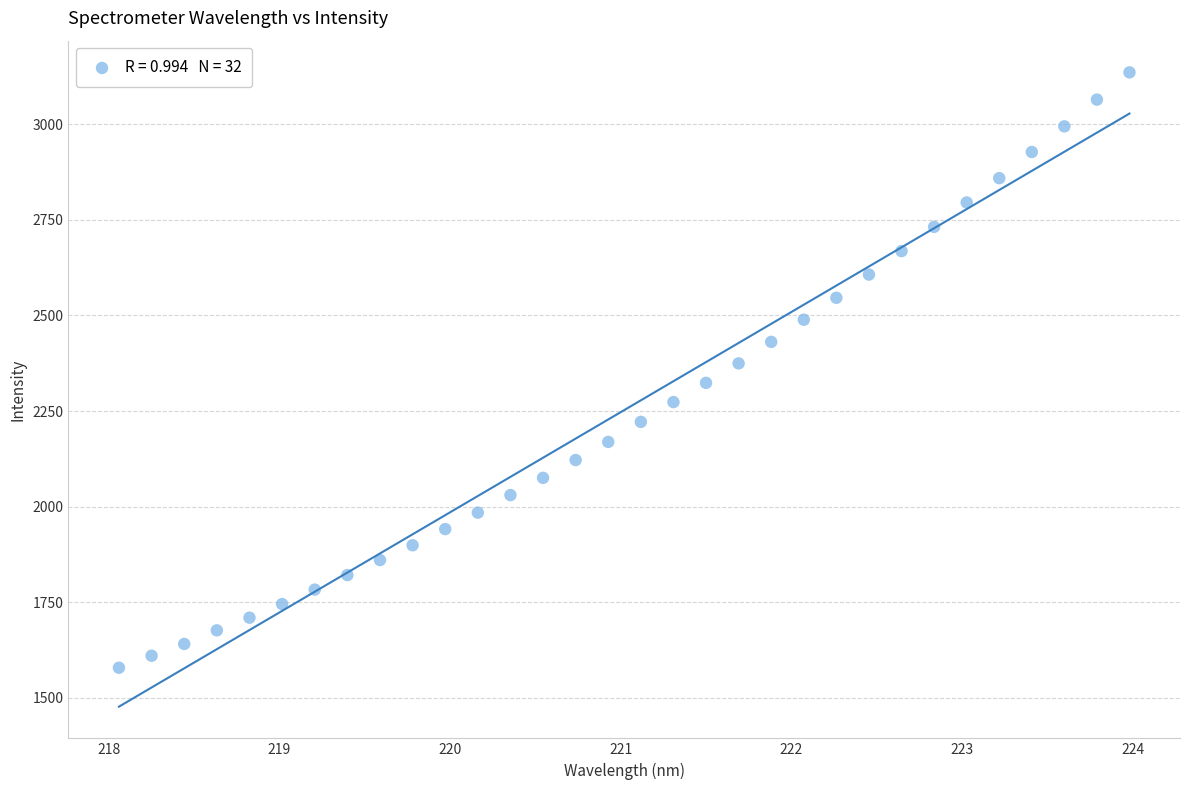

What is the range of X values (max minus min)?

5.9